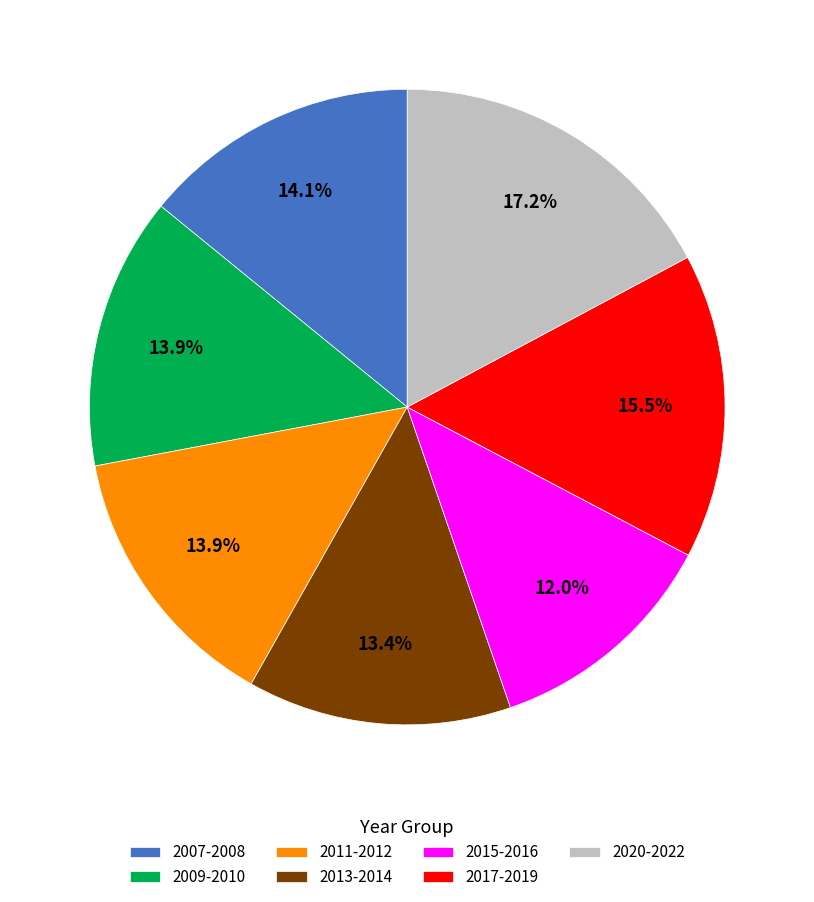

What percentage do 2007-2008 and 2011-2012 together represent?

28.0%